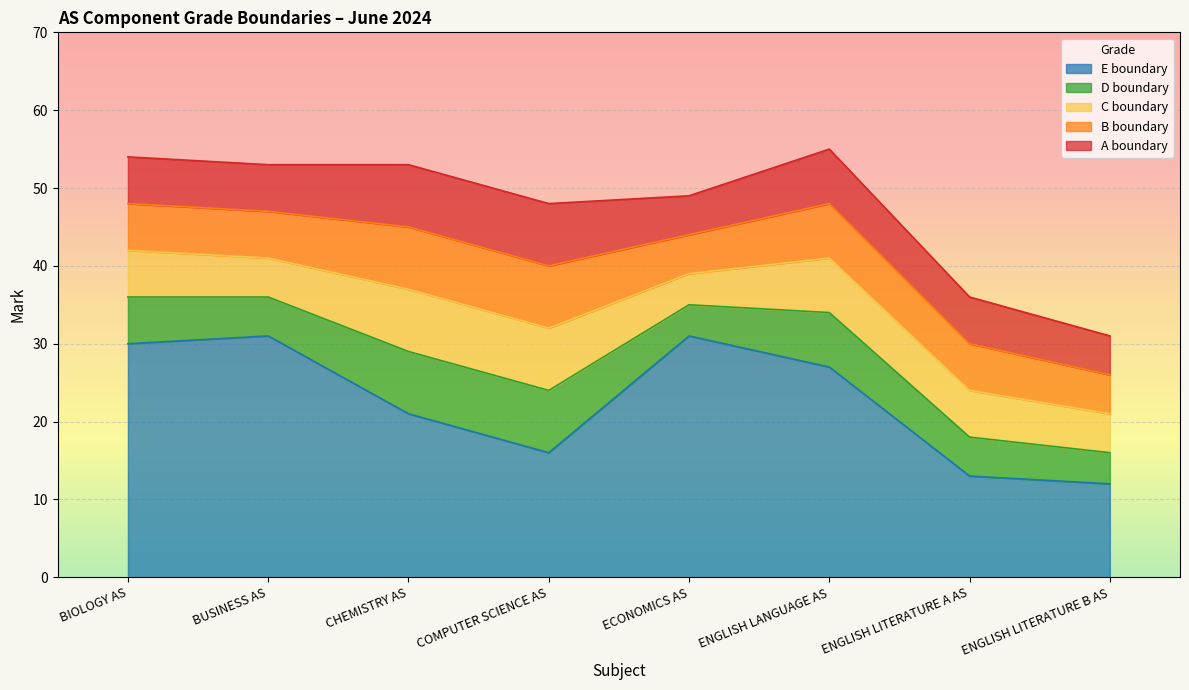

Reading left to right, what are all the values shown in this chart?

A: BIOLOGY AS=54	BUSINESS AS=53	CHEMISTRY AS=53	COMPUTER SCIENCE AS=48	ECONOMICS AS=49	ENGLISH LANGUAGE AS=55	ENGLISH LITERATURE A AS=36	ENGLISH LITERATURE B AS=31
B: BIOLOGY AS=48	BUSINESS AS=47	CHEMISTRY AS=45	COMPUTER SCIENCE AS=40	ECONOMICS AS=44	ENGLISH LANGUAGE AS=48	ENGLISH LITERATURE A AS=30	ENGLISH LITERATURE B AS=26
C: BIOLOGY AS=42	BUSINESS AS=41	CHEMISTRY AS=37	COMPUTER SCIENCE AS=32	ECONOMICS AS=39	ENGLISH LANGUAGE AS=41	ENGLISH LITERATURE A AS=24	ENGLISH LITERATURE B AS=21
D: BIOLOGY AS=36	BUSINESS AS=36	CHEMISTRY AS=29	COMPUTER SCIENCE AS=24	ECONOMICS AS=35	ENGLISH LANGUAGE AS=34	ENGLISH LITERATURE A AS=18	ENGLISH LITERATURE B AS=16
E: BIOLOGY AS=30	BUSINESS AS=31	CHEMISTRY AS=21	COMPUTER SCIENCE AS=16	ECONOMICS AS=31	ENGLISH LANGUAGE AS=27	ENGLISH LITERATURE A AS=13	ENGLISH LITERATURE B AS=12